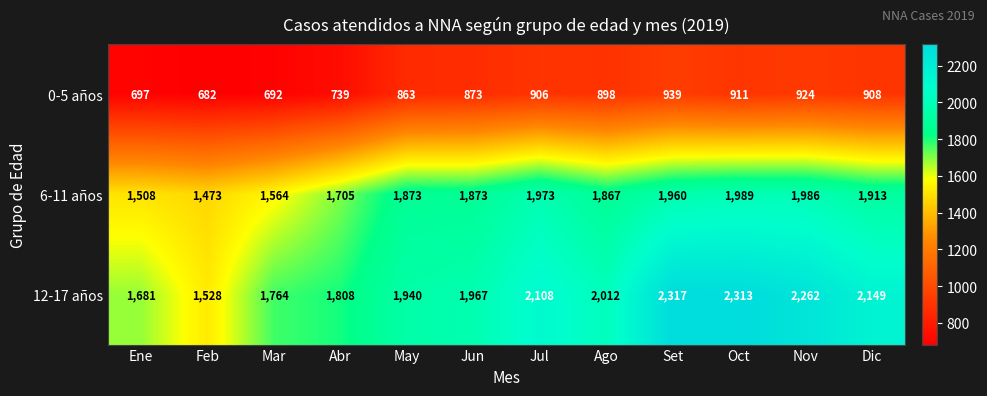

Where does the 0-5 años series first go above 898?

Jul